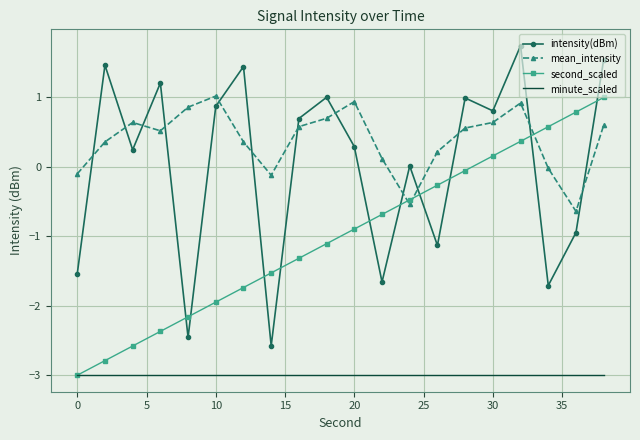

What is the lowest value of the second_scaled series?

-3.0